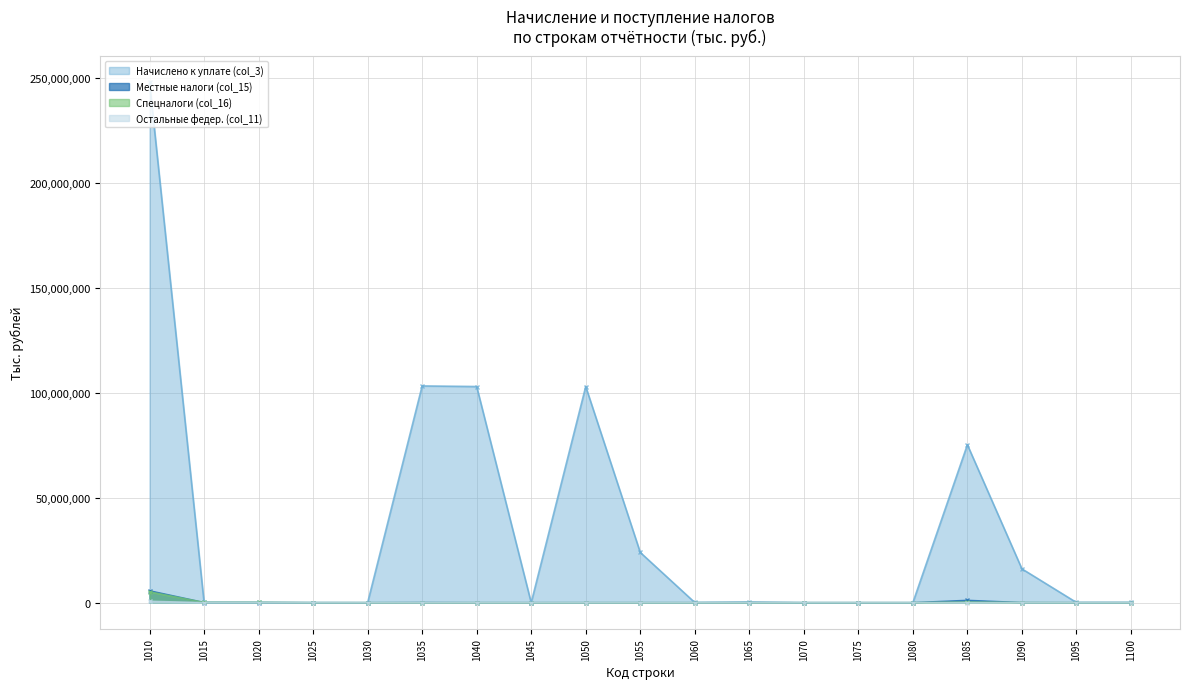

How many times do Спецналоги (col_16) and Местные налоги (col_15) cross each other?

6